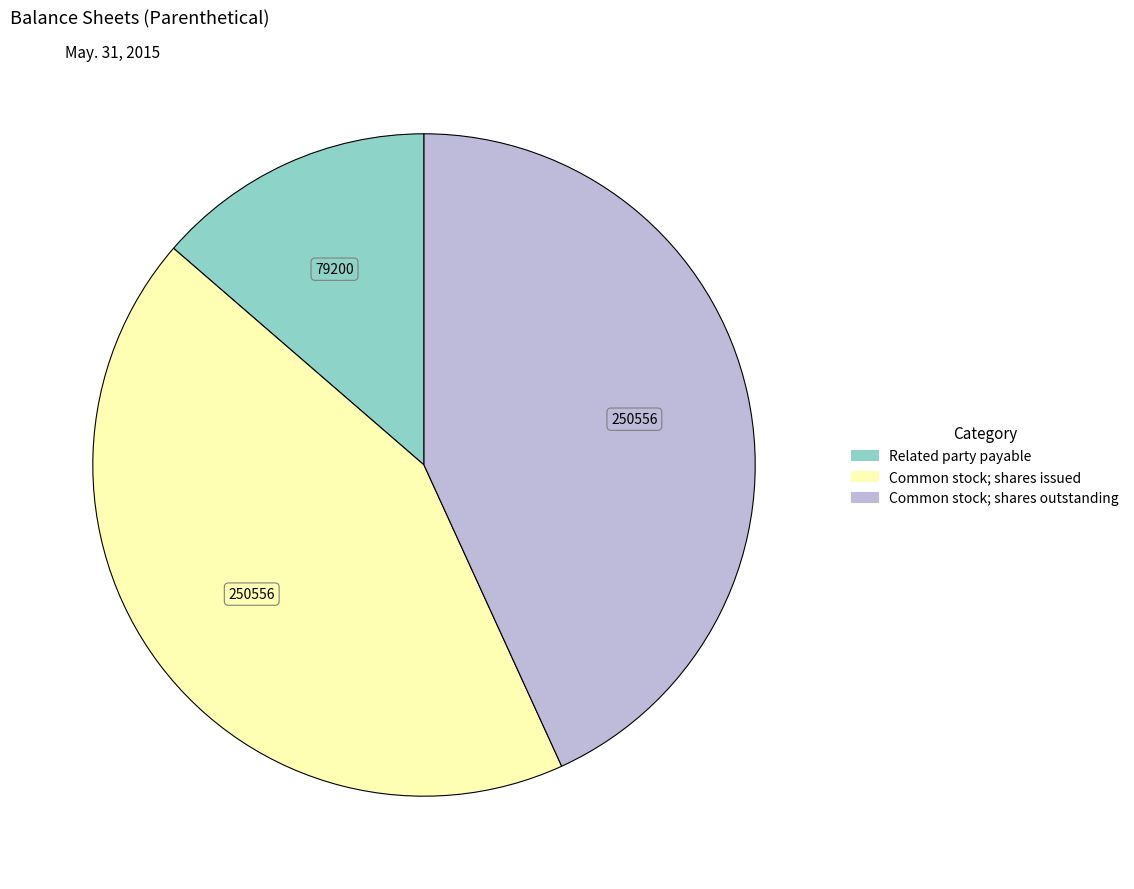

Count the number of slices in the pie.

3